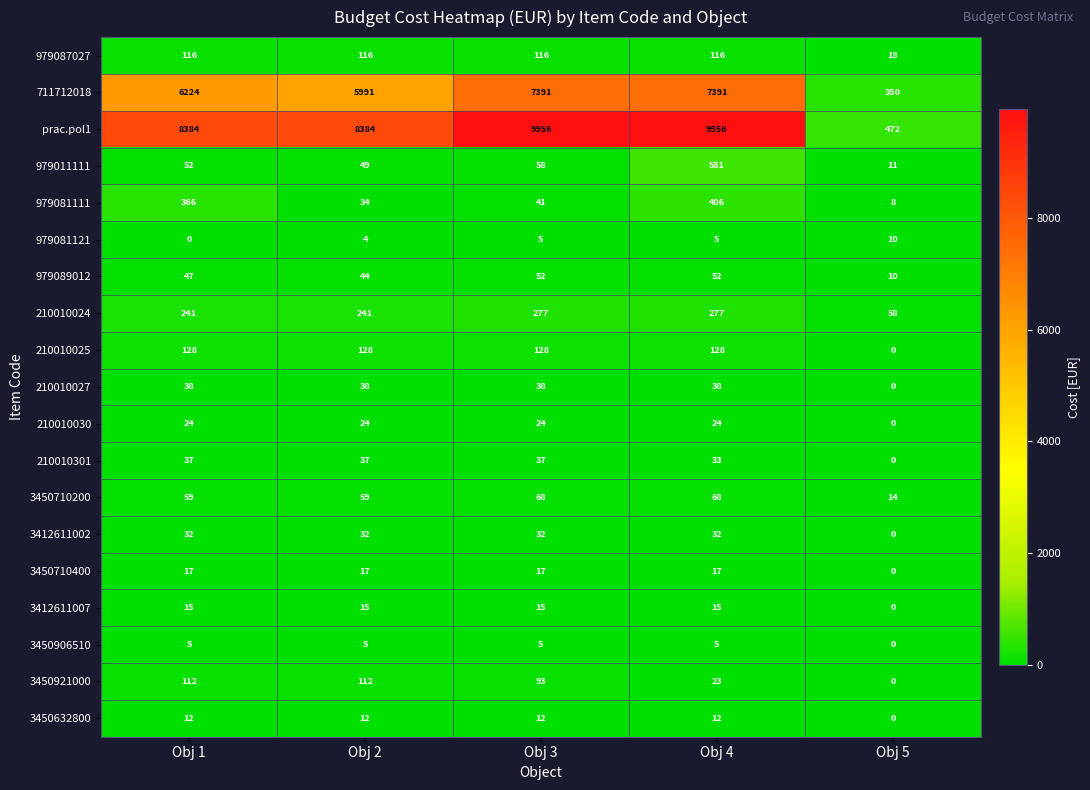

Rank the series by their maximum value, from lowest to highest.

3450906510, 979081121, 3450632800, 3412611007, 3450710400, 210010030, 3412611002, 210010301, 210010027, 979089012, 3450710200, 3450921000, 979087027, 210010025, 210010024, 979081111, 979011111, 711712018, prac.pol1